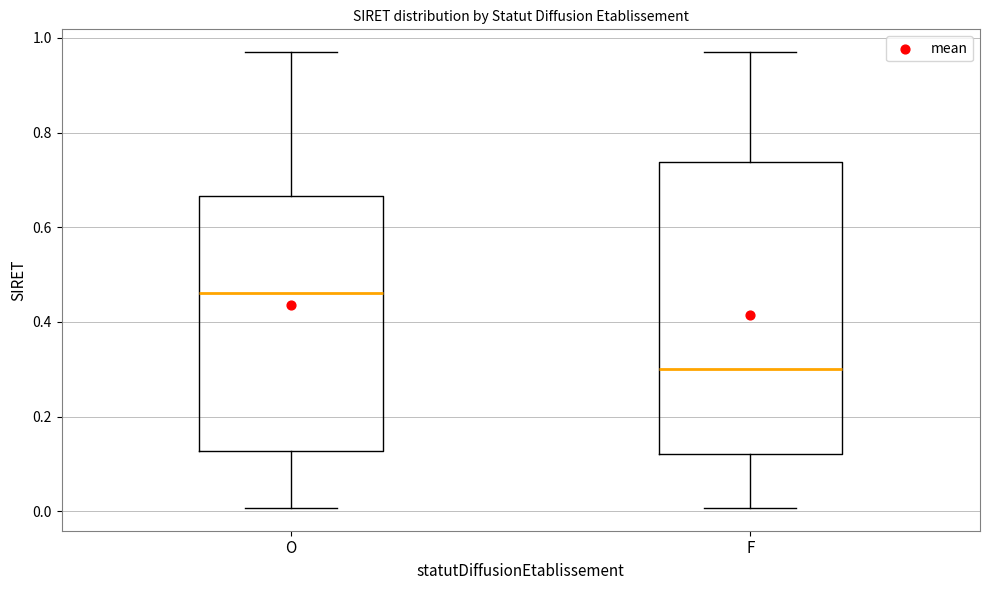

Where does the lower whisker of the box for F end on the y-axis? The values are not printed on the chart, so give them approximately, as read against the axis.

0.00